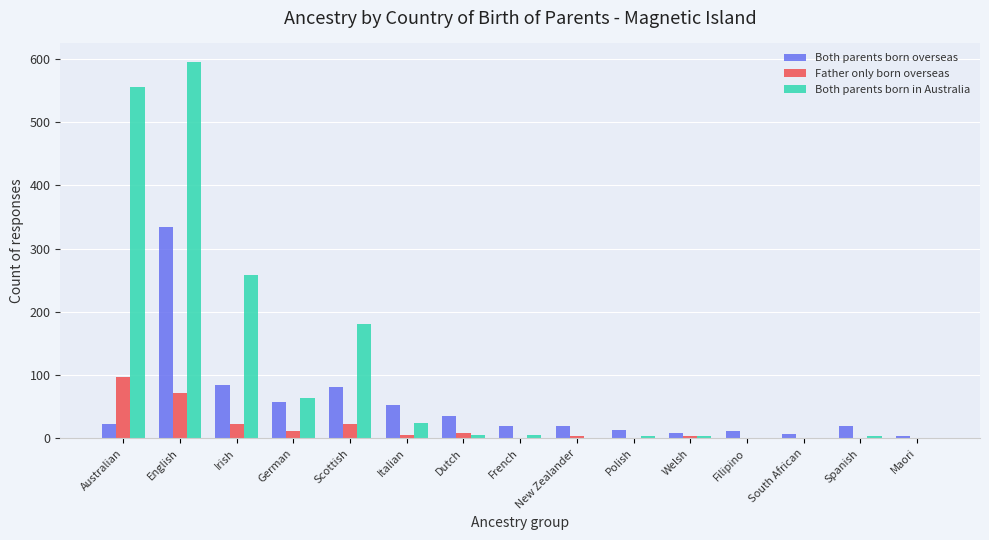

What value does the Father only born overseas series have at German?

12